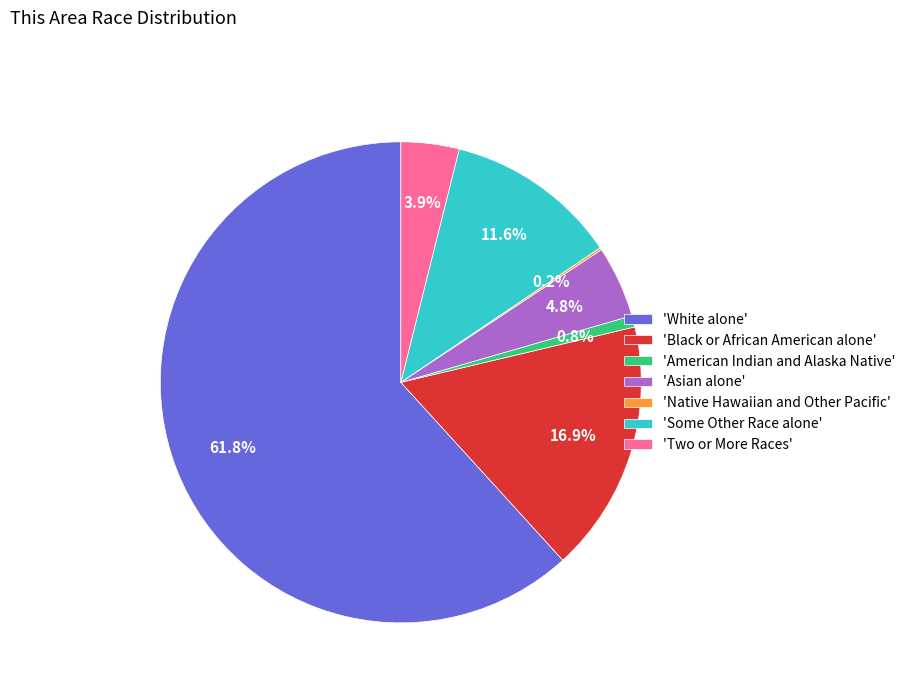

What percentage do 'White alone' and 'Some Other Race alone' together represent?

73.4%